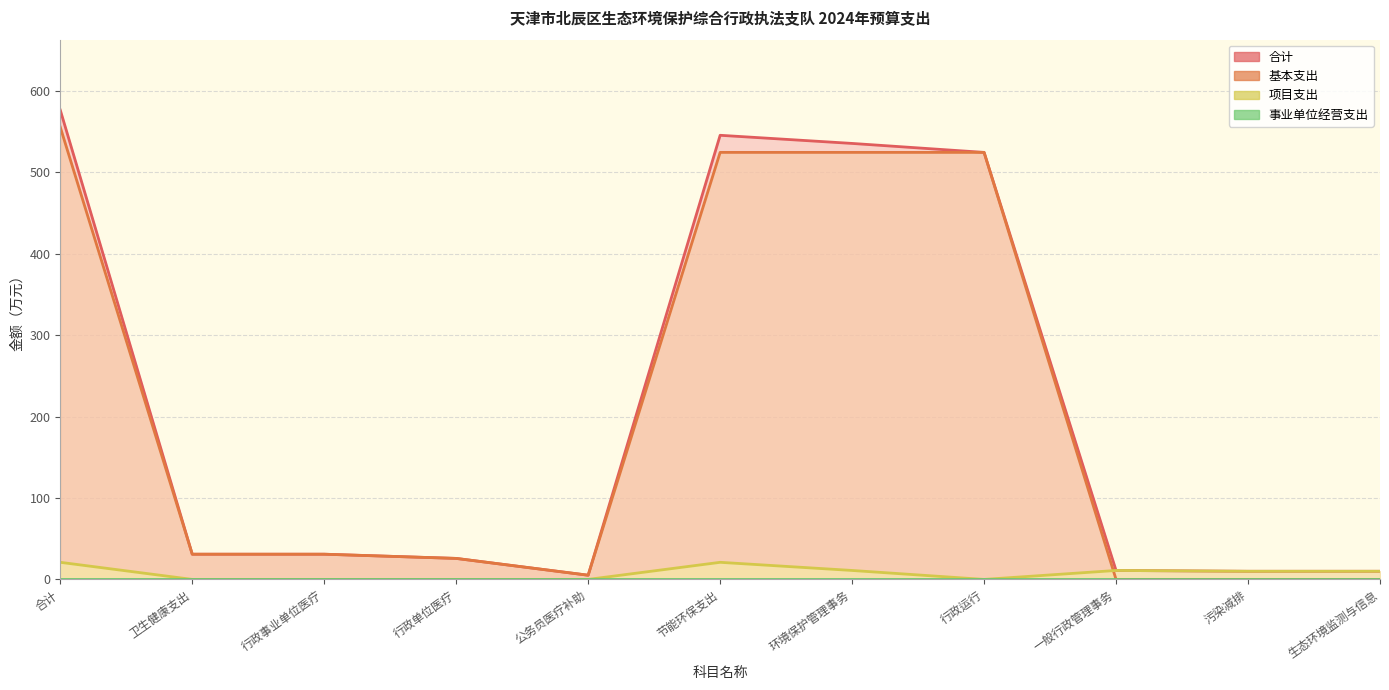

What is the average value of the 项目支出 series?

7.6